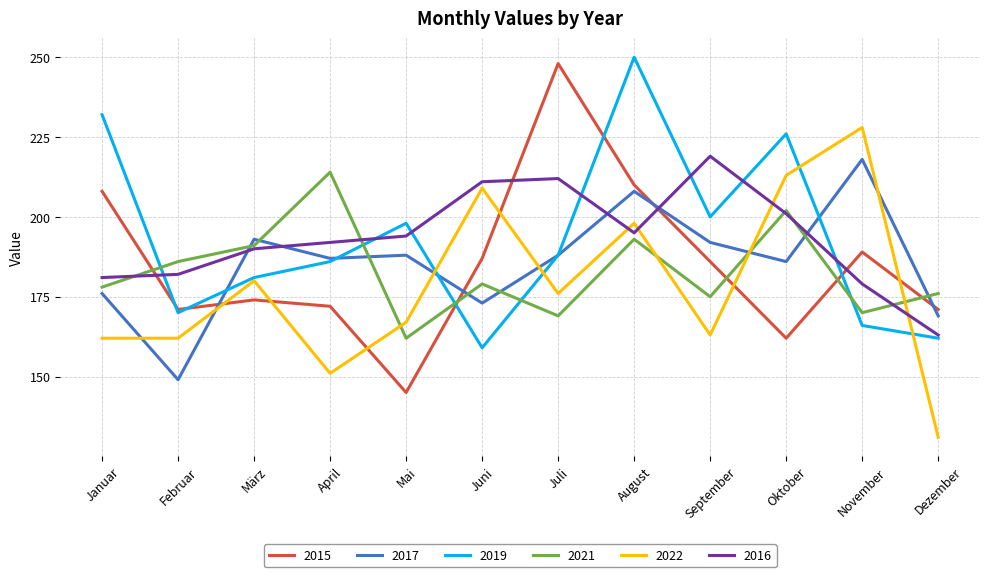

At which category is the sum across all series the highest?

August